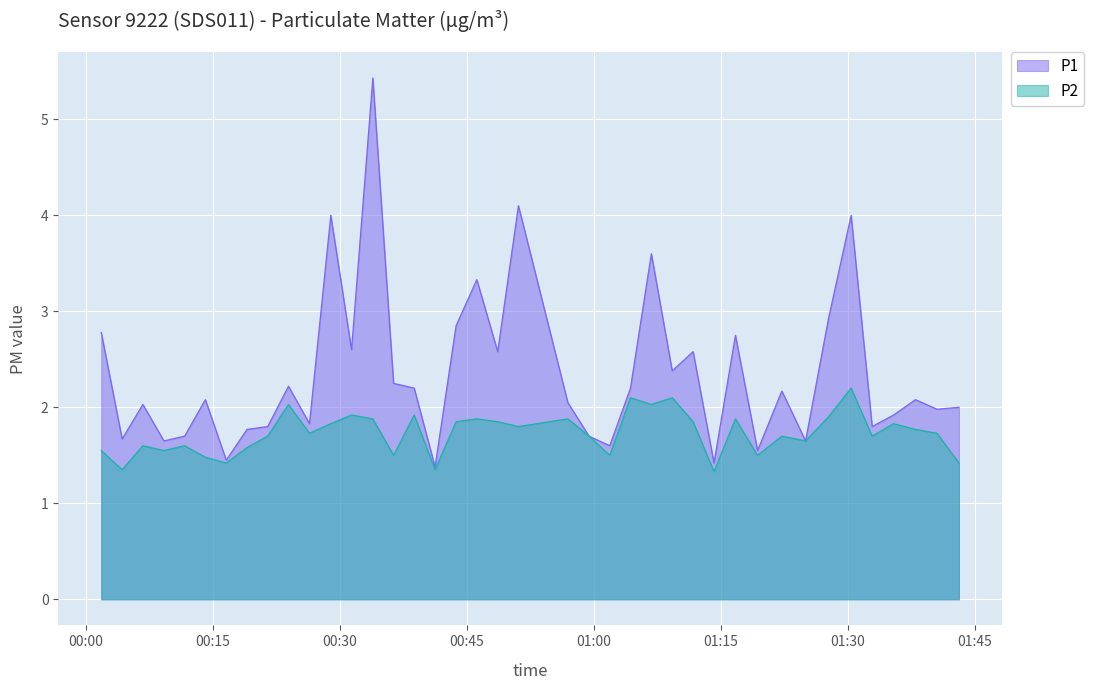

How many interior local peaks does the P1 series have?

13